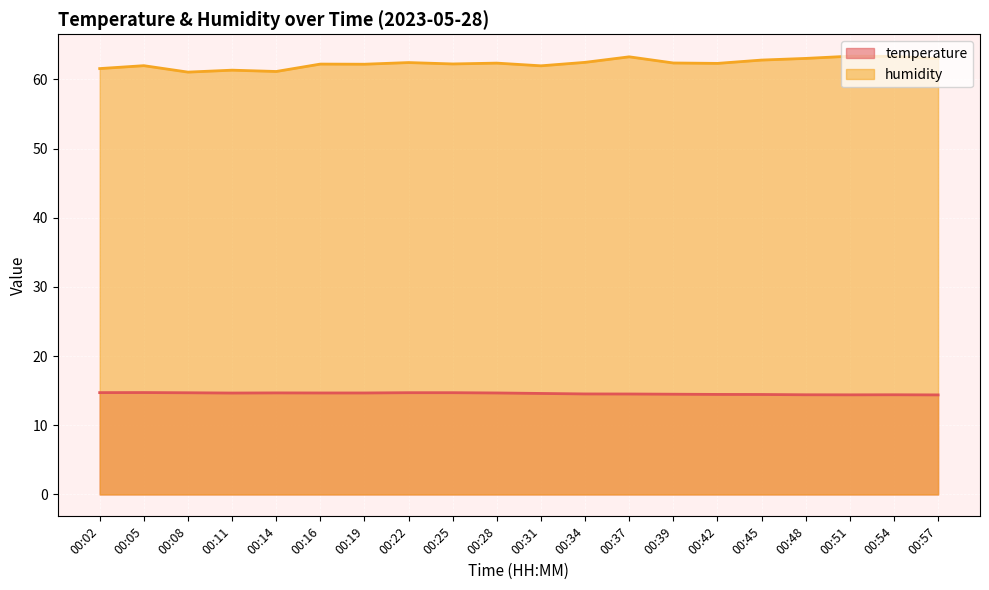

What are all the series names shown in the legend?

temperature, humidity